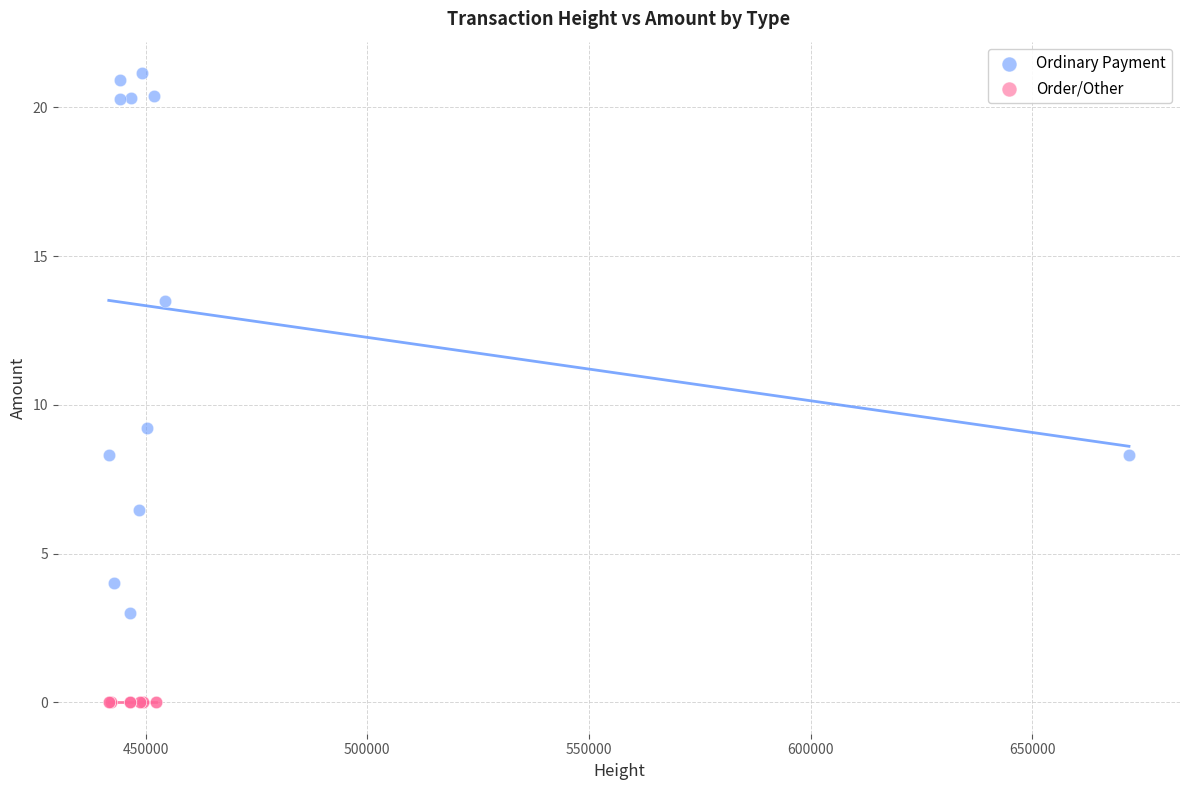

Which series reaches the minimum Y coordinate?

Order/Other